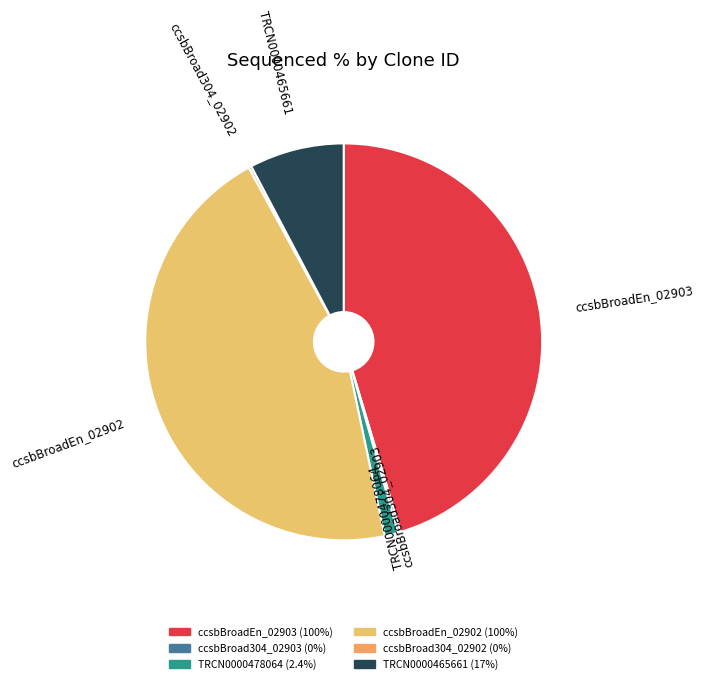

The ccsbBroadEn_02903 slice represents 32% of the pie. True or false?

False